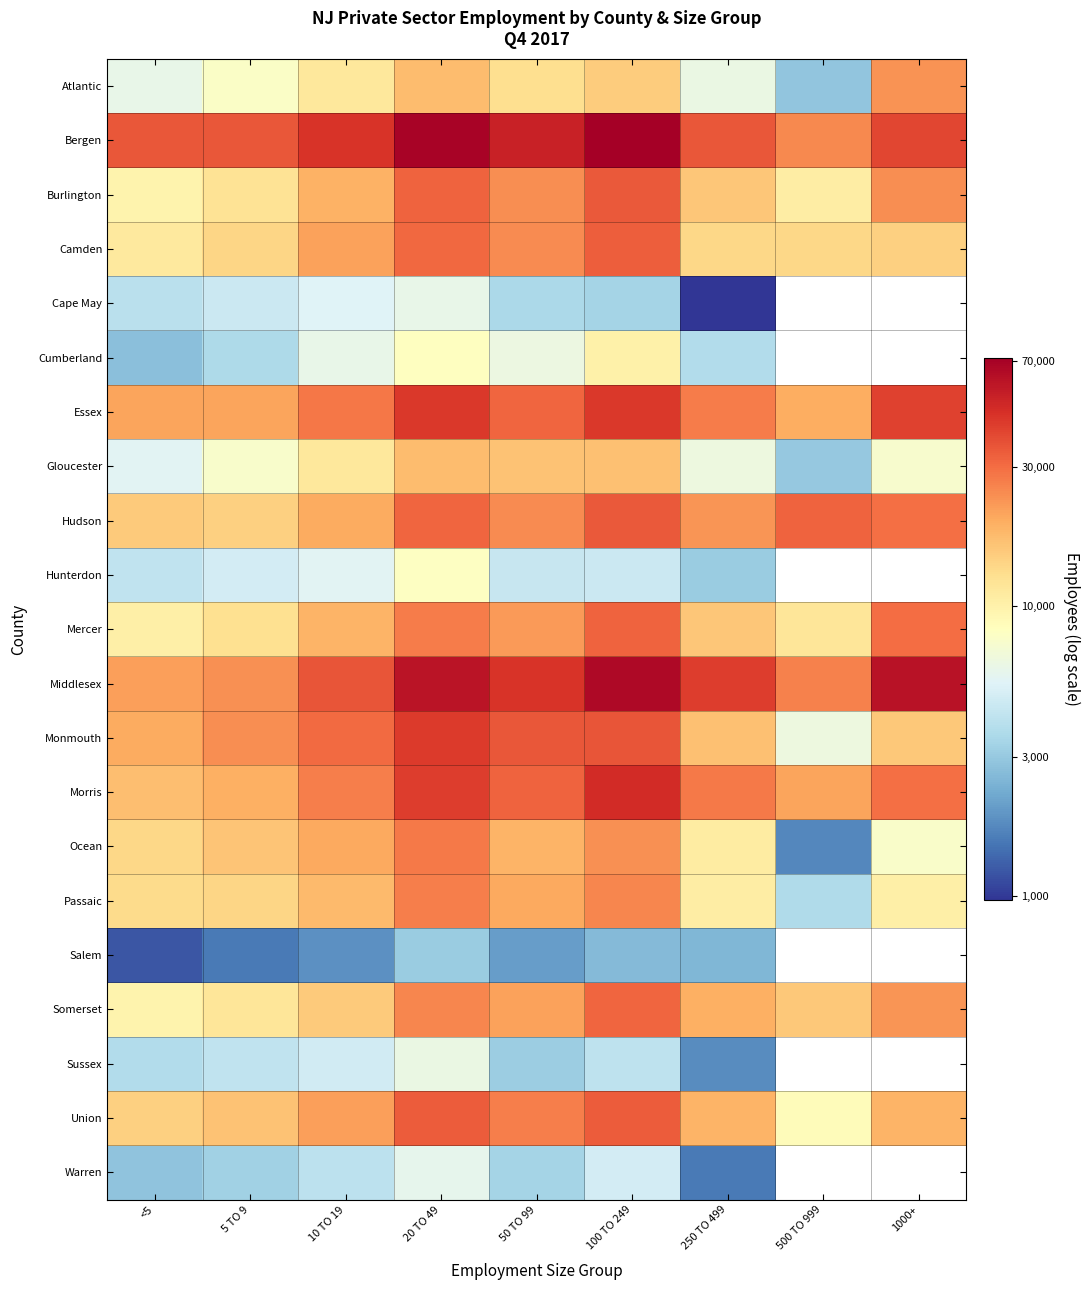

The Cumberland series shows 2.6 at 10 TO 19. True or false?

False